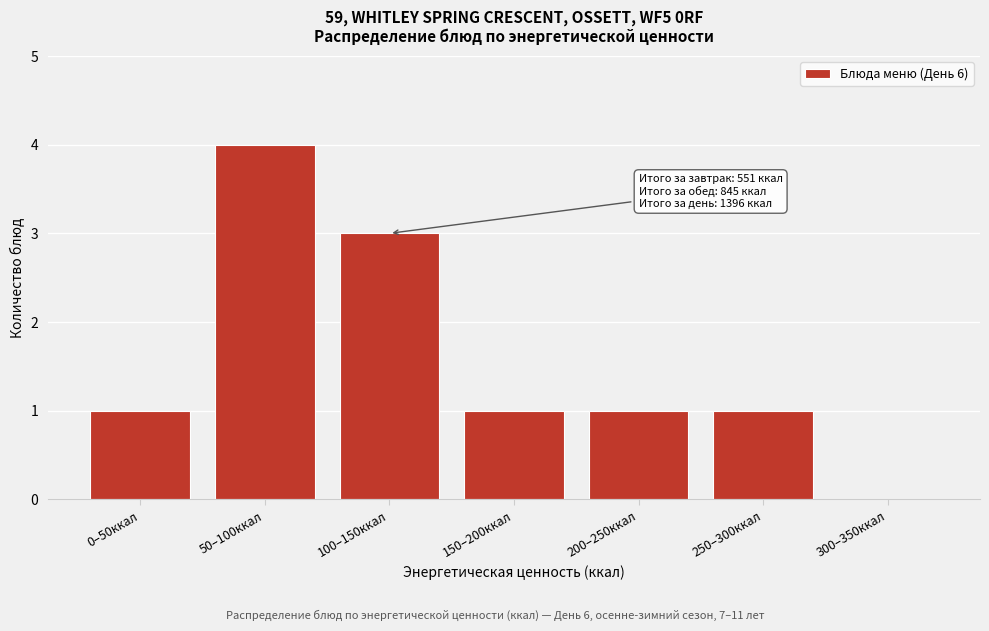

Reading left to right, list all the values displayed in this chart.

0–50ккал=1	50–100ккал=4	100–150ккал=3	150–200ккал=1	200–250ккал=1	250–300ккал=1	300–350ккал=0